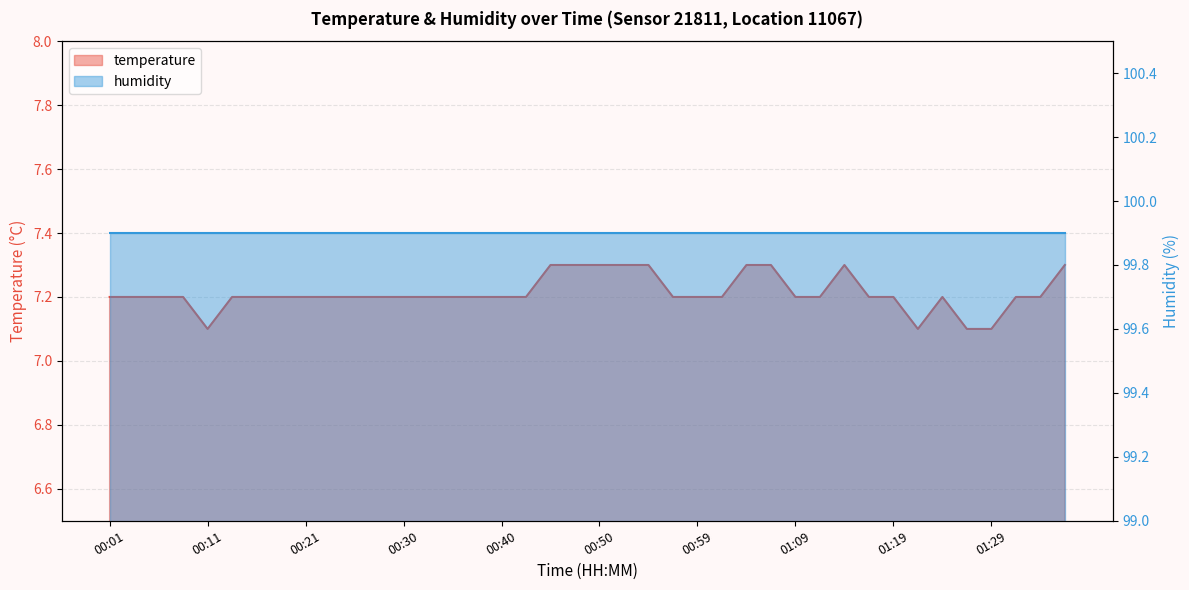

What is the difference between the second highest and second lowest values?

0.2